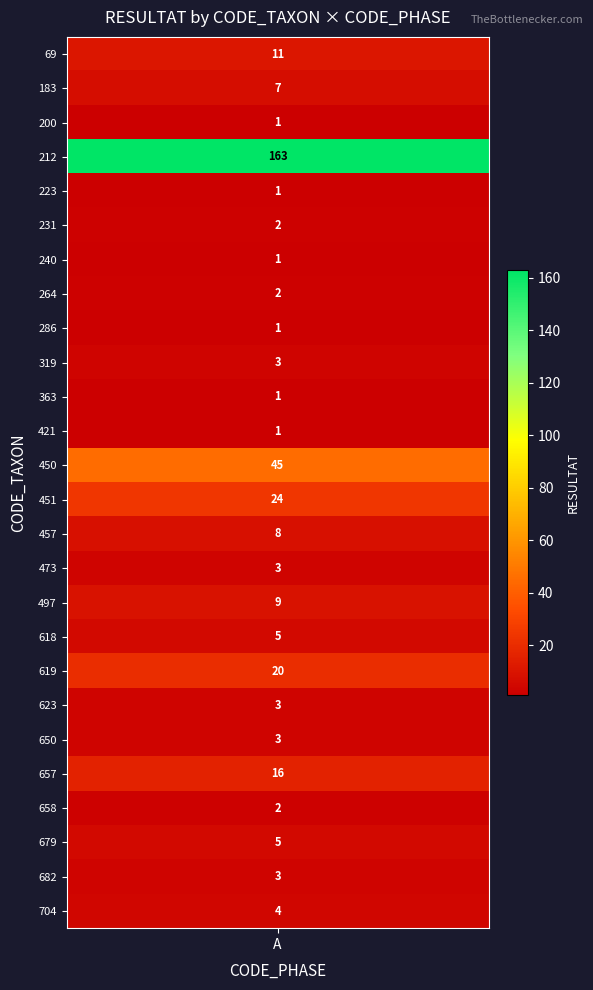

True or false: the data shows 163 at 212.

True